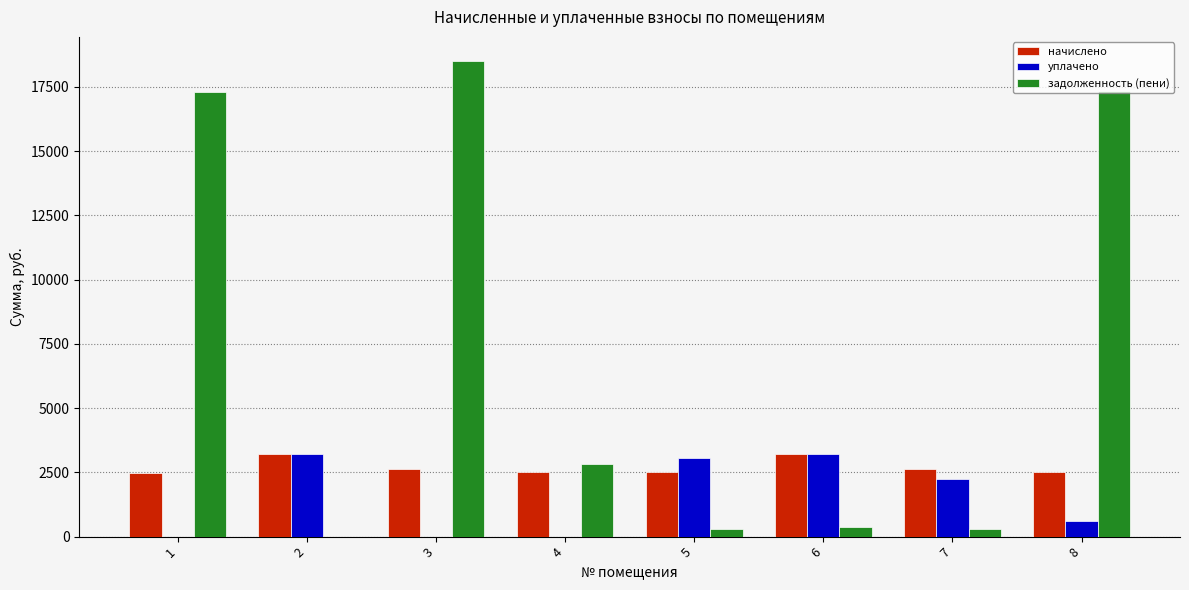

What is the sum of the задолженность (пени) values at 6 and 1?

17668.7